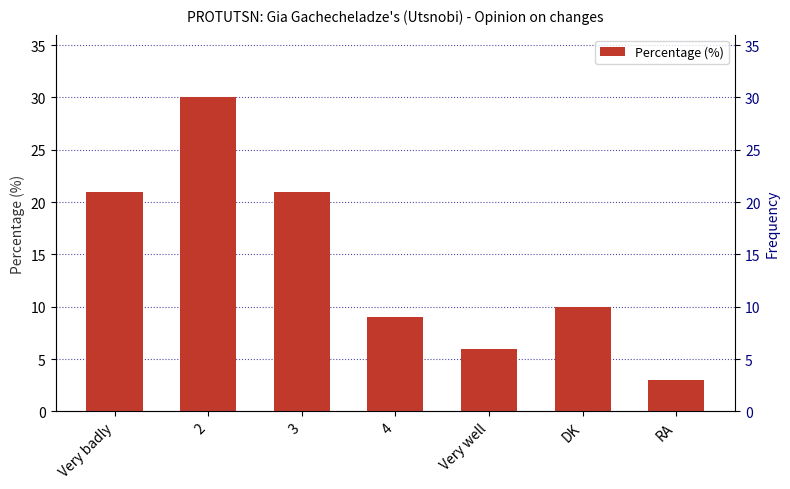

How many values are between 6 and 21?

5